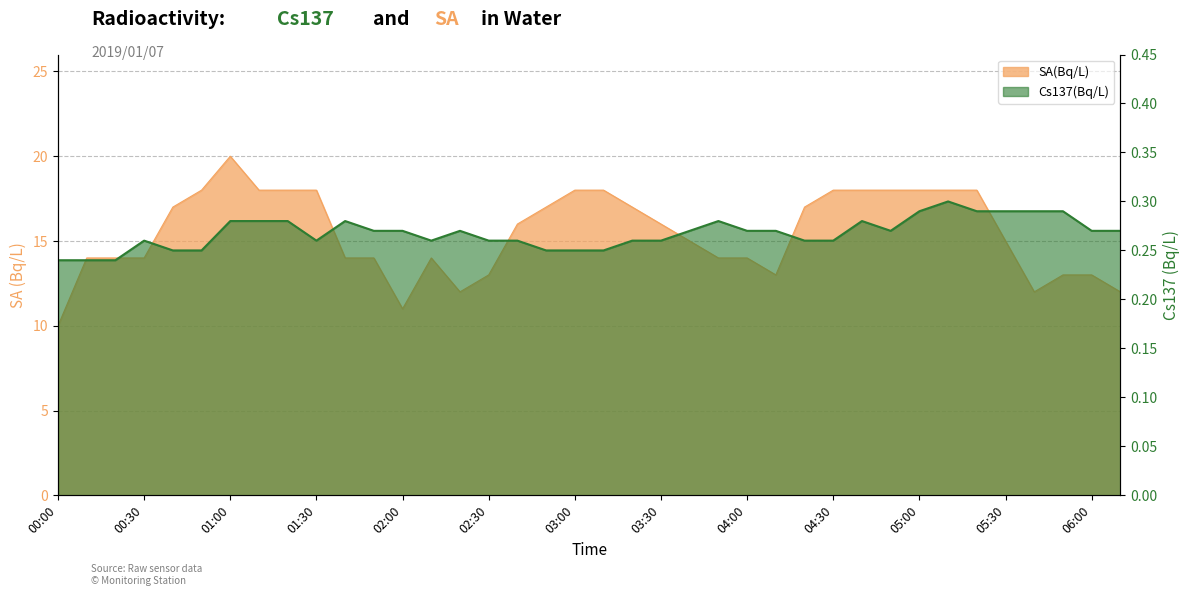

List the series in order of their overall mean, lowest first.

Cs137(Bq/L), SA(Bq/L)